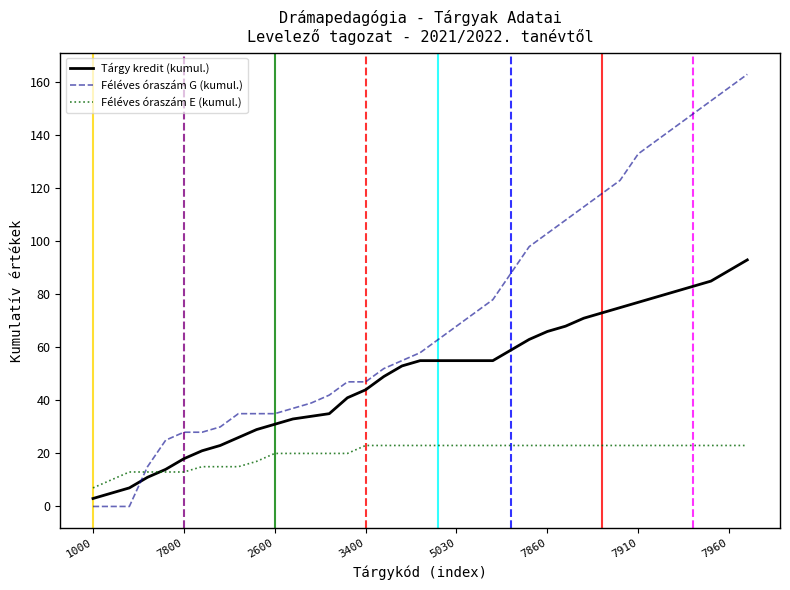

List the series in order of their peak value, lowest first.

Féléves óraszám E (kumul.), Tárgy kredit (kumul.), Féléves óraszám G (kumul.)